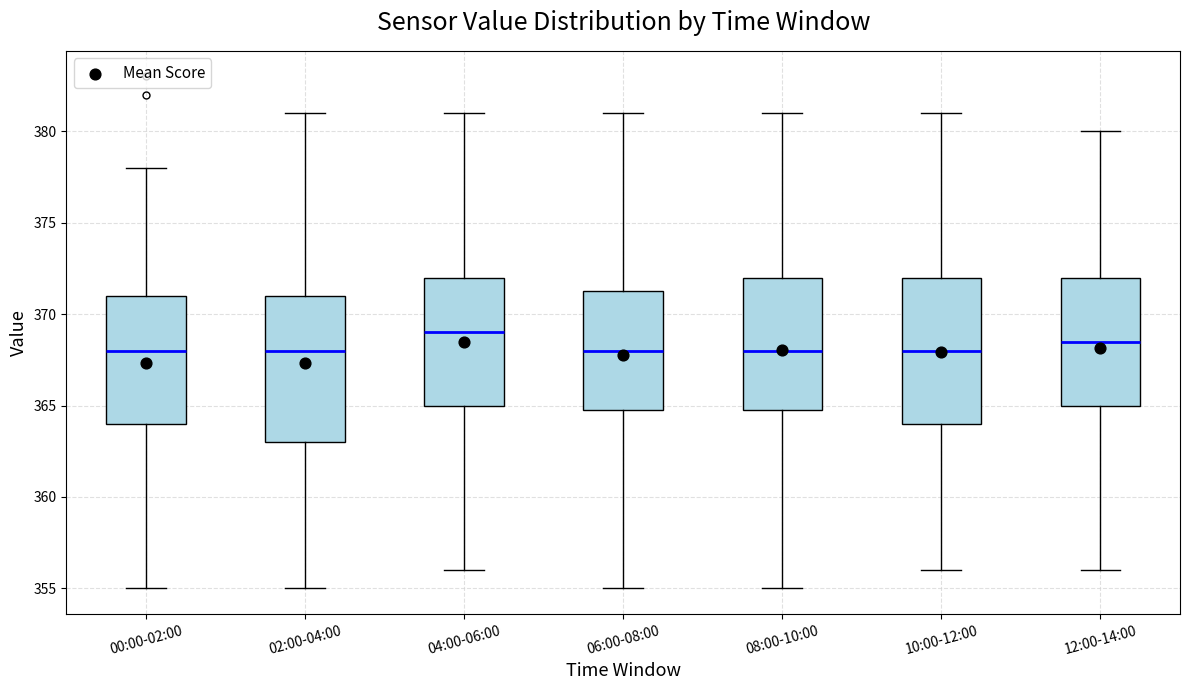

Reading left to right, read every box against the y-axis: the position of its median line, the range the box covers, and the ends of its whiskers. The values are not printed on the chart, so give them approximately, as read against the axis.

00:00-02:00: median 368.0, box 364.0 to 371.0, whiskers 355.0 to 378.0
02:00-04:00: median 368.0, box 363.0 to 371.0, whiskers 355.0 to 381.0
04:00-06:00: median 369.0, box 365.0 to 372.0, whiskers 356.0 to 381.0
06:00-08:00: median 368.0, box 365.0 to 371.5, whiskers 355.0 to 381.0
08:00-10:00: median 368.0, box 365.0 to 372.0, whiskers 355.0 to 381.0
10:00-12:00: median 368.0, box 364.0 to 372.0, whiskers 356.0 to 381.0
12:00-14:00: median 368.5, box 365.0 to 372.0, whiskers 356.0 to 380.0